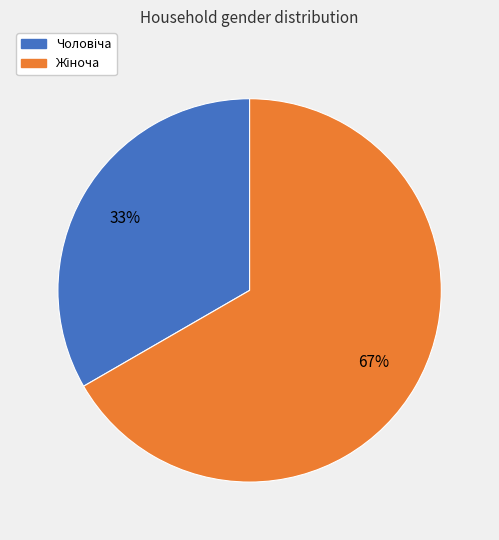

Does any single category account for the majority?

Yes